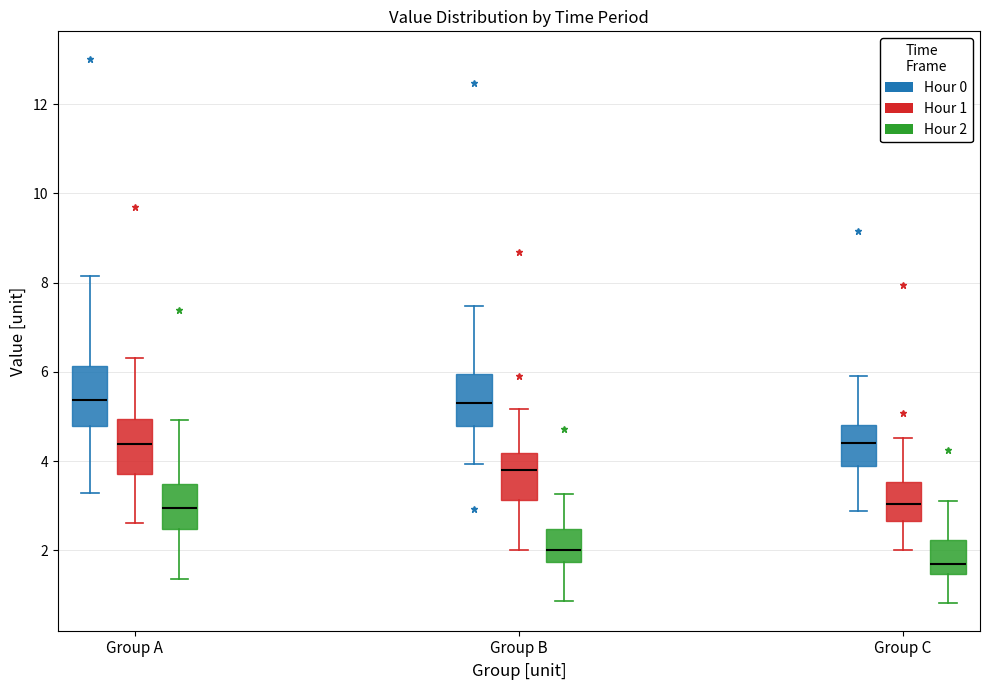

Which box has the lowest median line?

Group C (Hour 2)